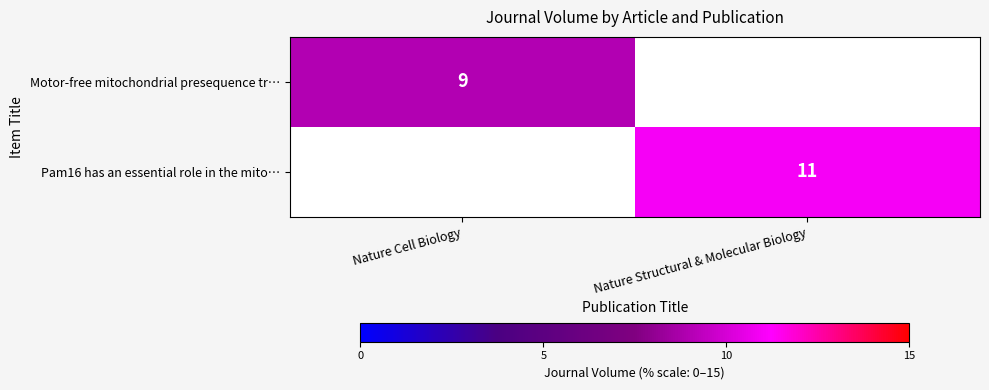

The Motor-free mitochondrial presequence tr… series shows 9 at Nature Cell Biology. True or false?

True